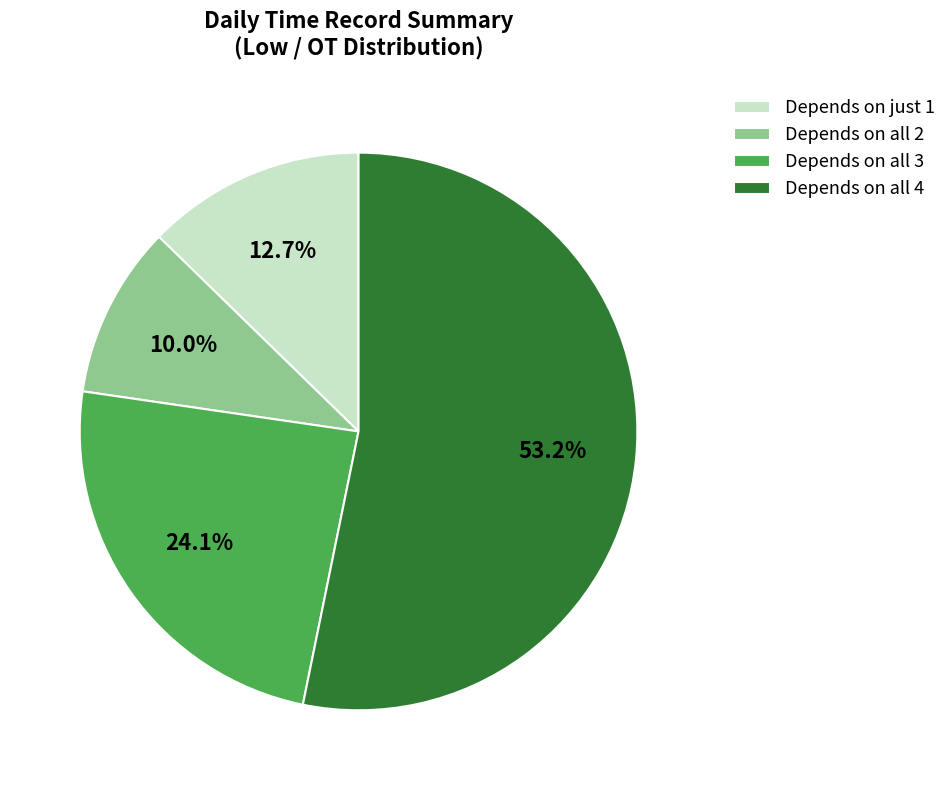

What is the total percentage of Depends on all 2 and Depends on all 4?

63.2%